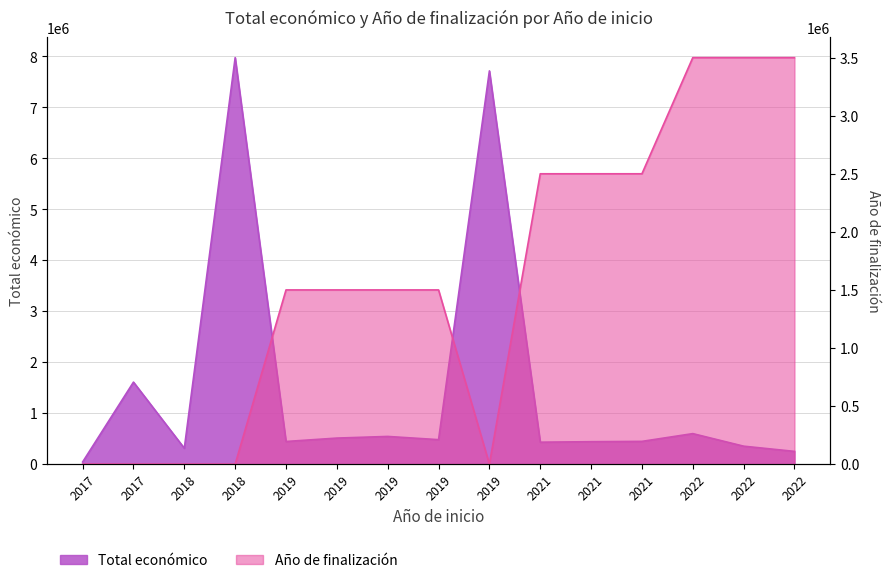

What is the average value?

1476945